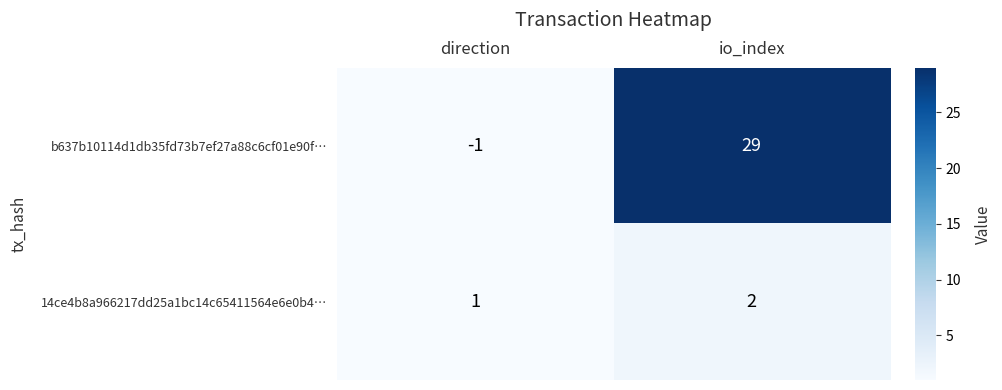

What is the maximum value shown in the chart?

29